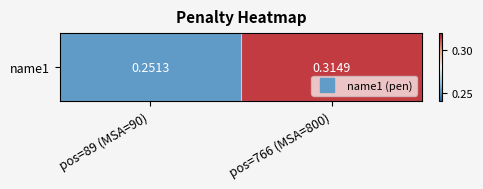

The chart shows a value of 0.3 at pos=89 (MSA=90). True or false?

True